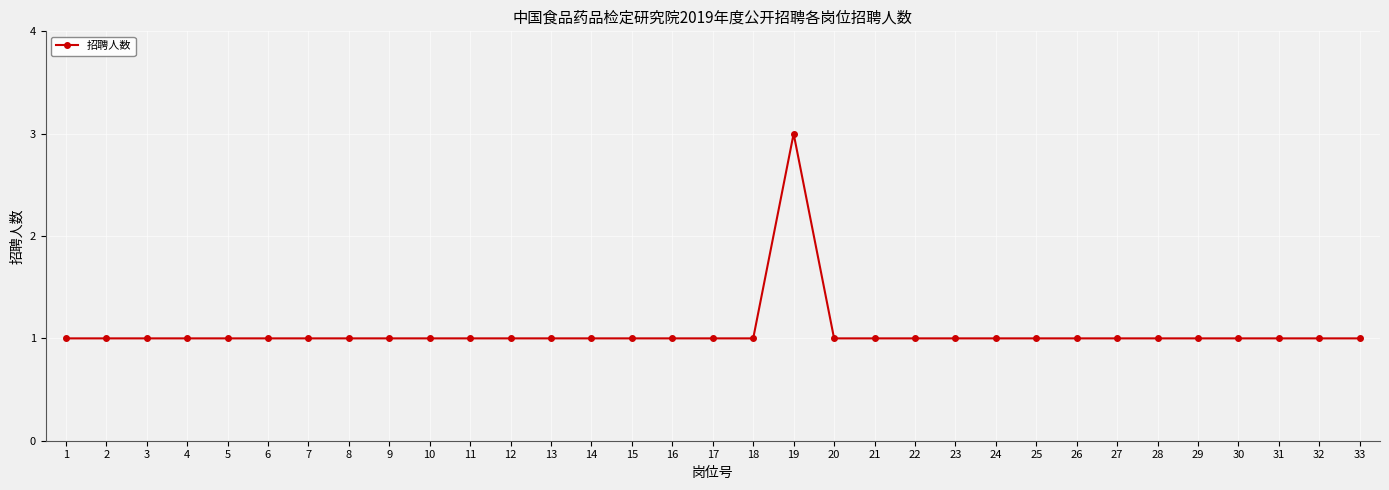

How many lines are shown in the chart?

1